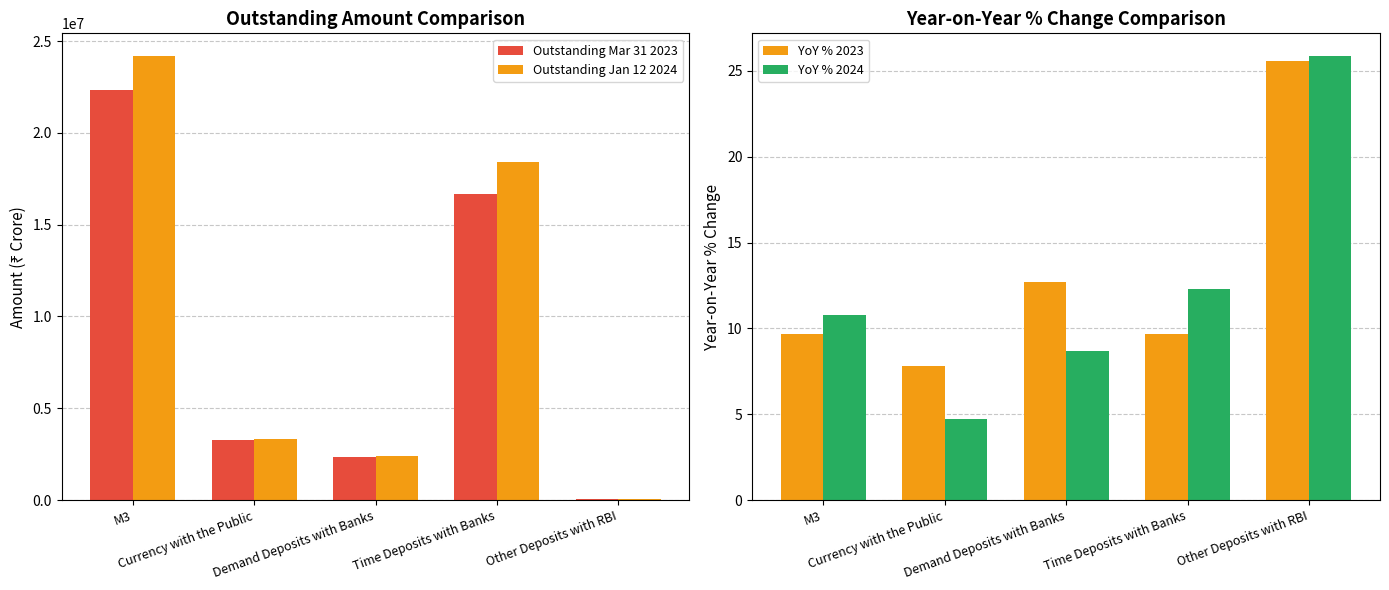

What is the average value of the Outstanding Mar 31 2023 series?

8937504